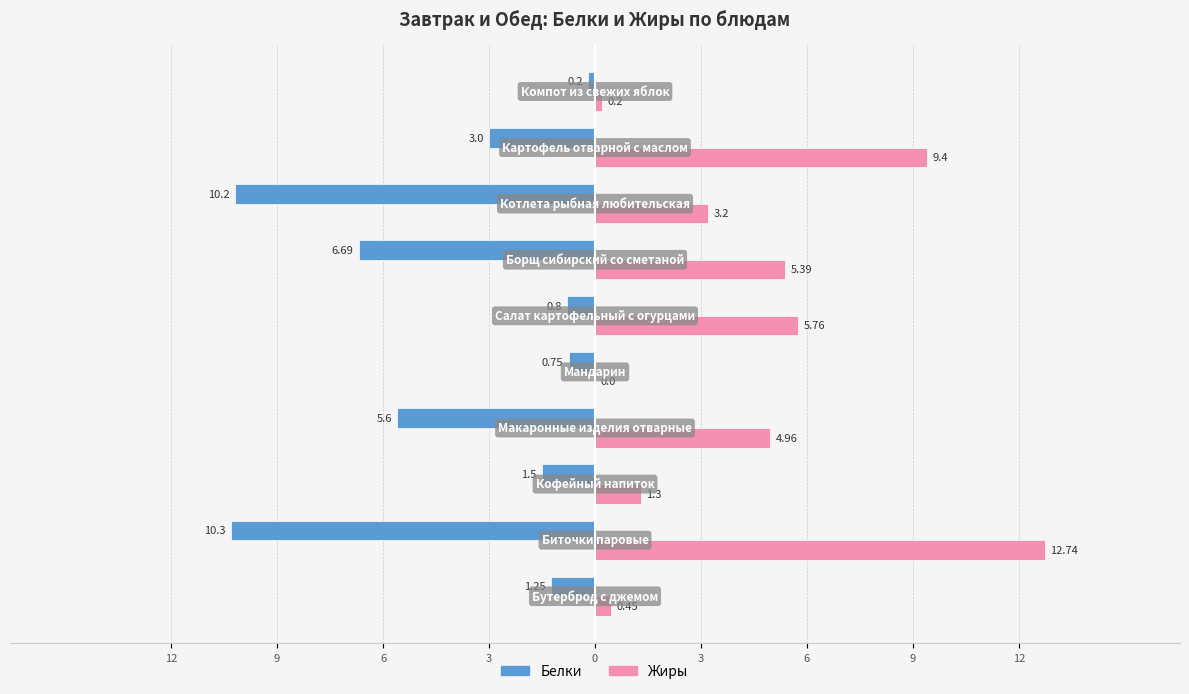

What is the difference between the maximum and minimum values in the Жиры series?

12.7